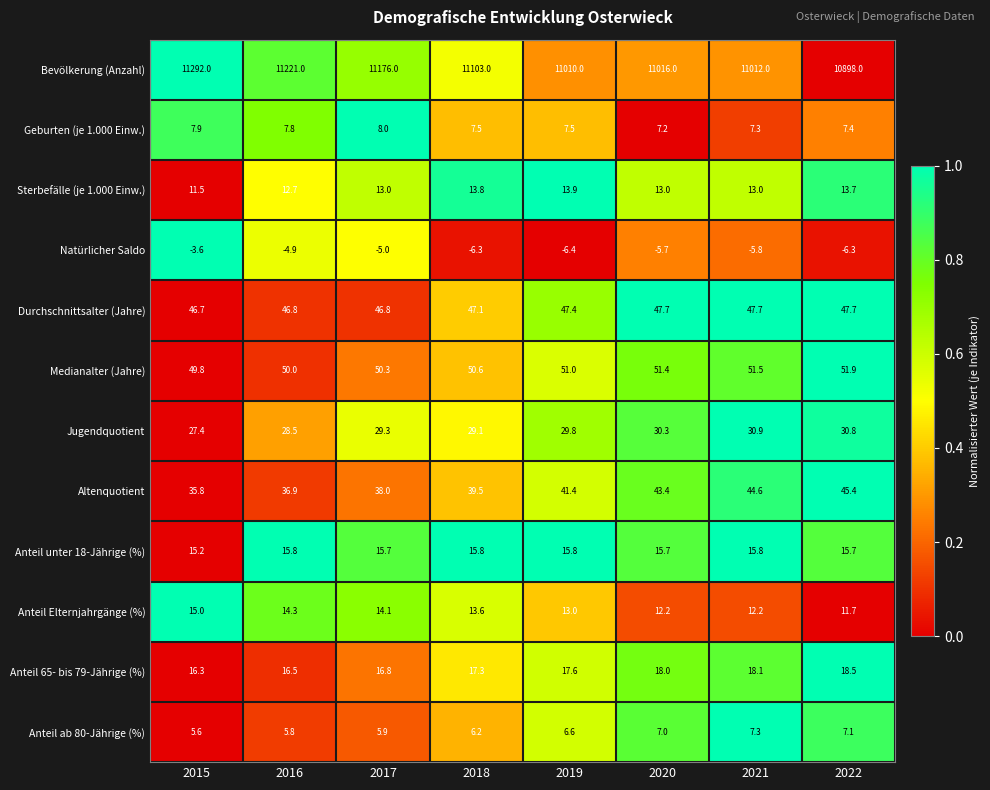

Count the number of data series in this chart.

12